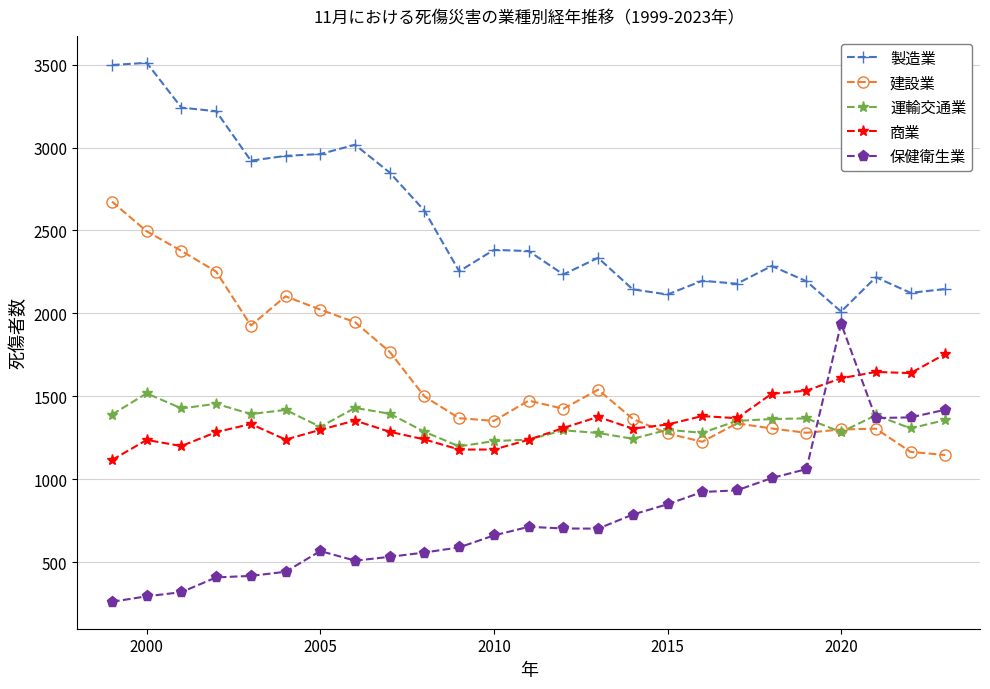

What is the average value of the 製造業 series?

2559